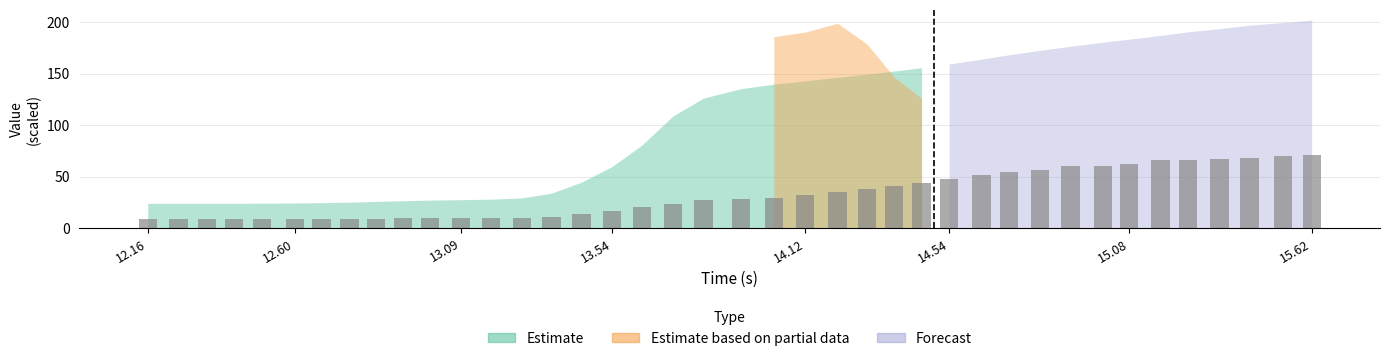

What is the value of the 20th bar from the left?

26.8